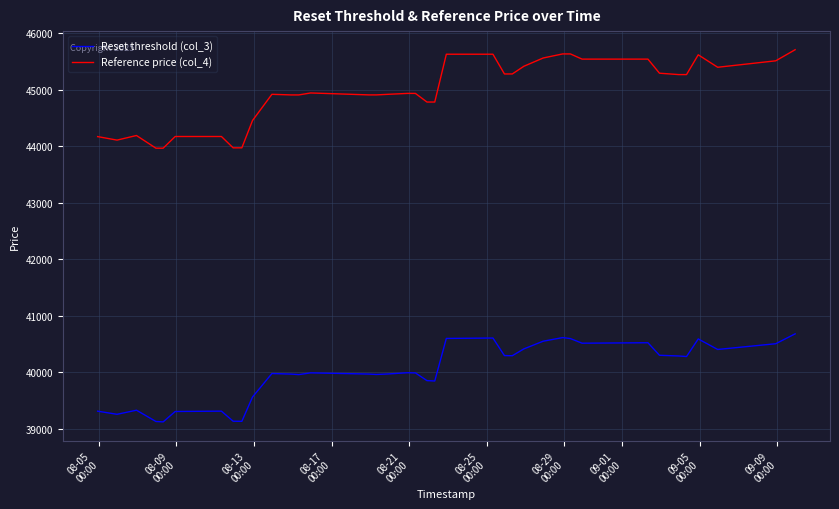

True or false: Reference price (col_4) and Reset threshold (col_3) cross at least once.

False